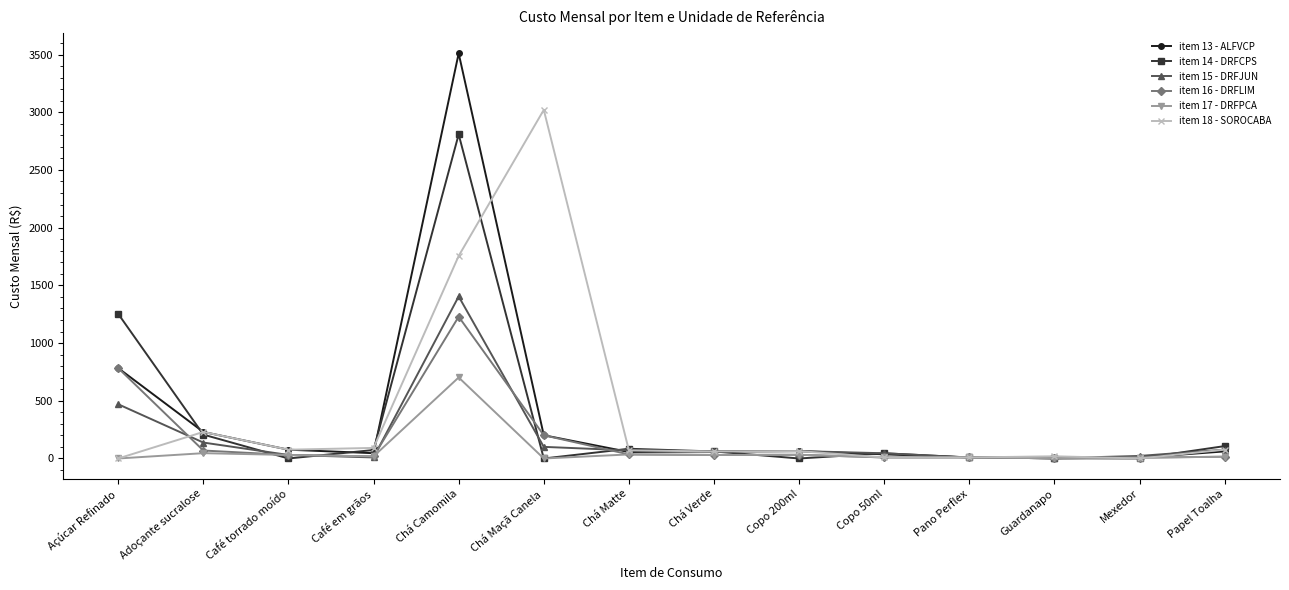

True or false: item 18 - SOROCABA has more than 0 interior local peaks.

True